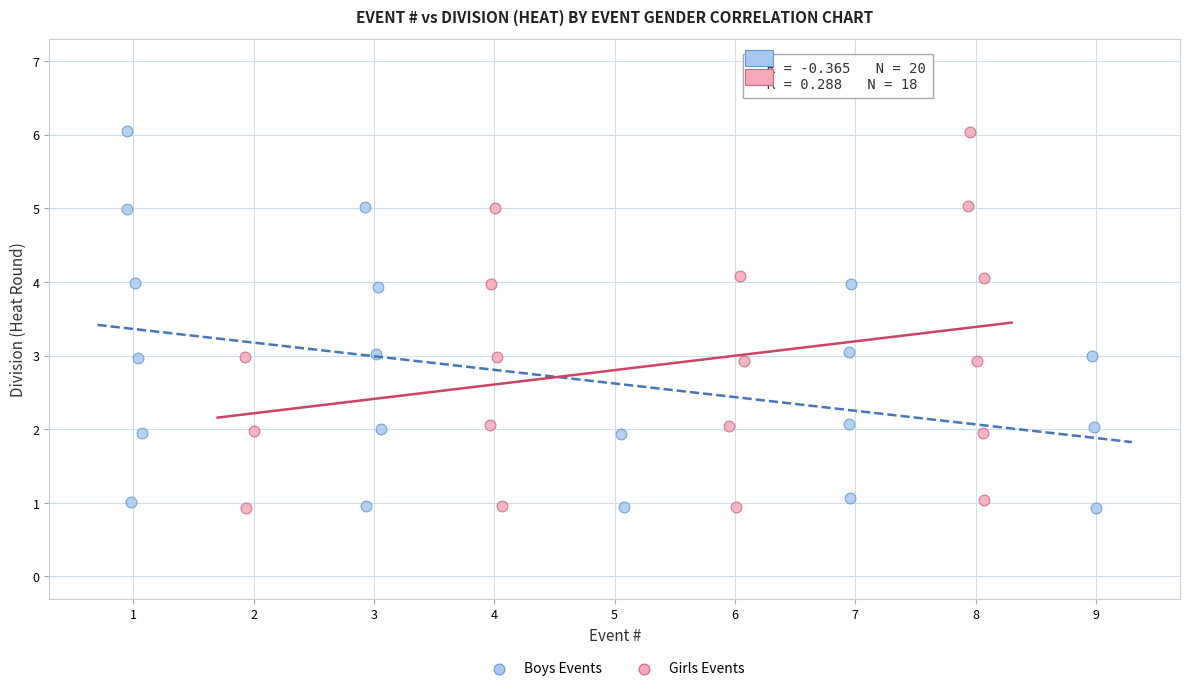

What are all the series names shown in the legend?

Boys Events, Girls Events